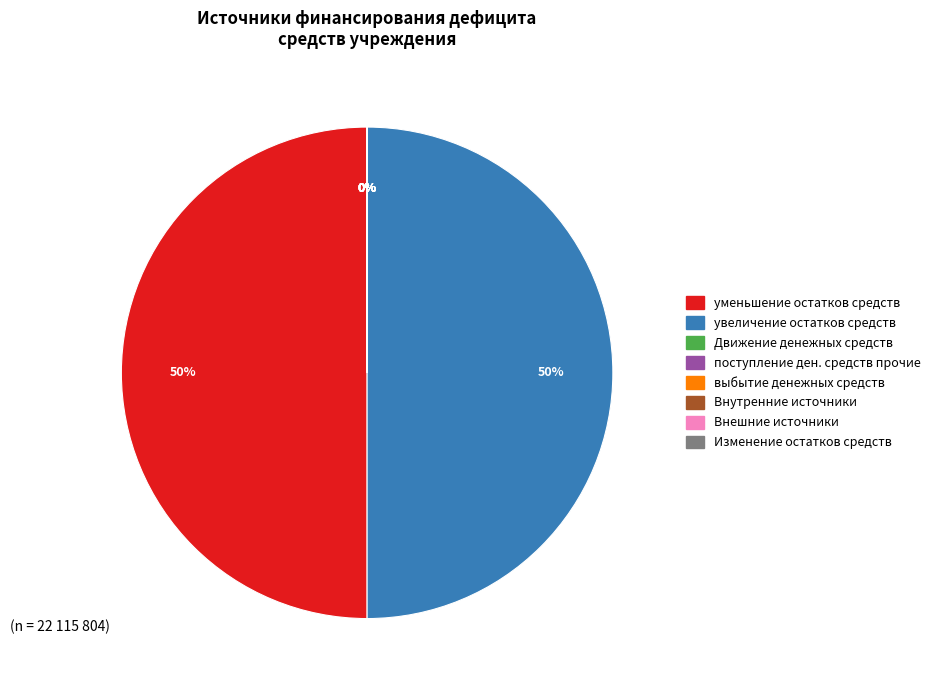

Rank the categories by value from lowest to highest.

Движение денежных средств, поступление денежных средств прочие, выбытие денежных средств, Внутренние источники, Внешние источники, Изменение остатков средств, уменьшение остатков средств, всего, увеличение остатков средств, всего